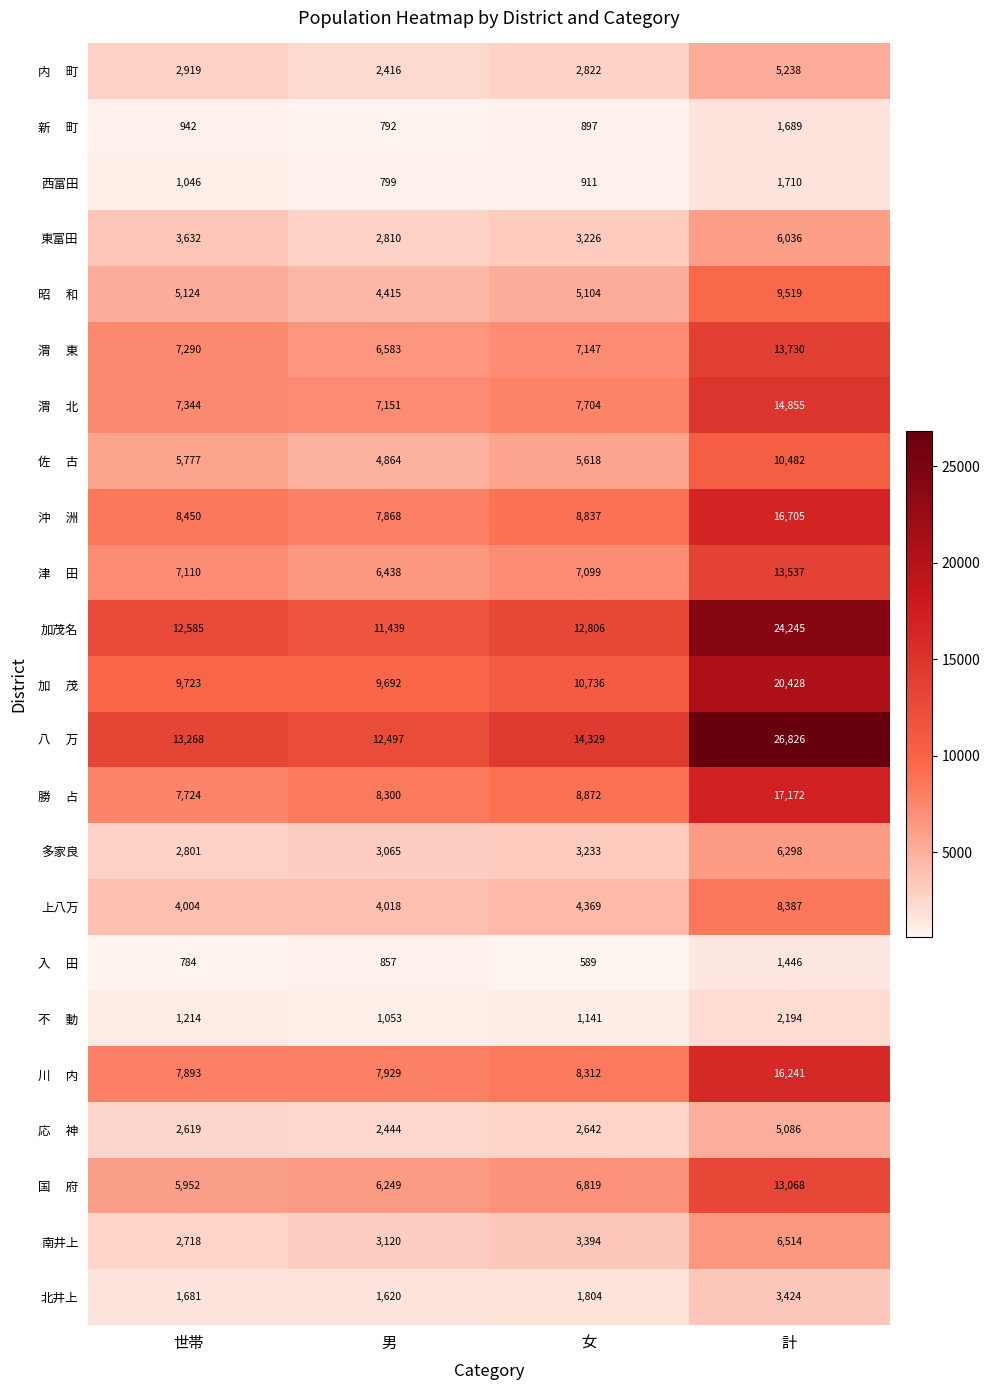

What is the difference between the second highest and minimum values in the 北井上 series?

184